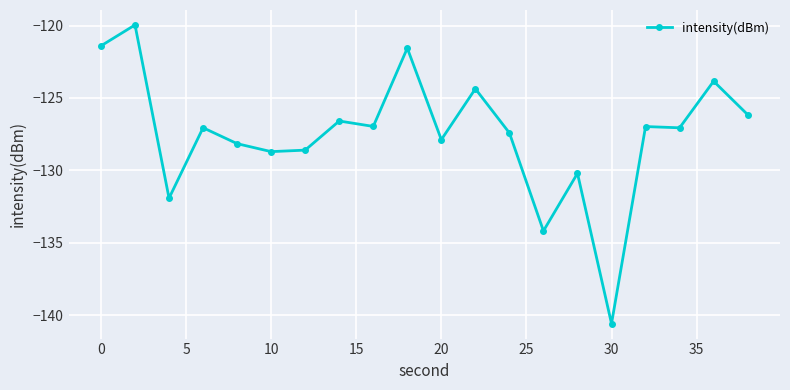

What is the value of the 14th point from the left?

-134.2